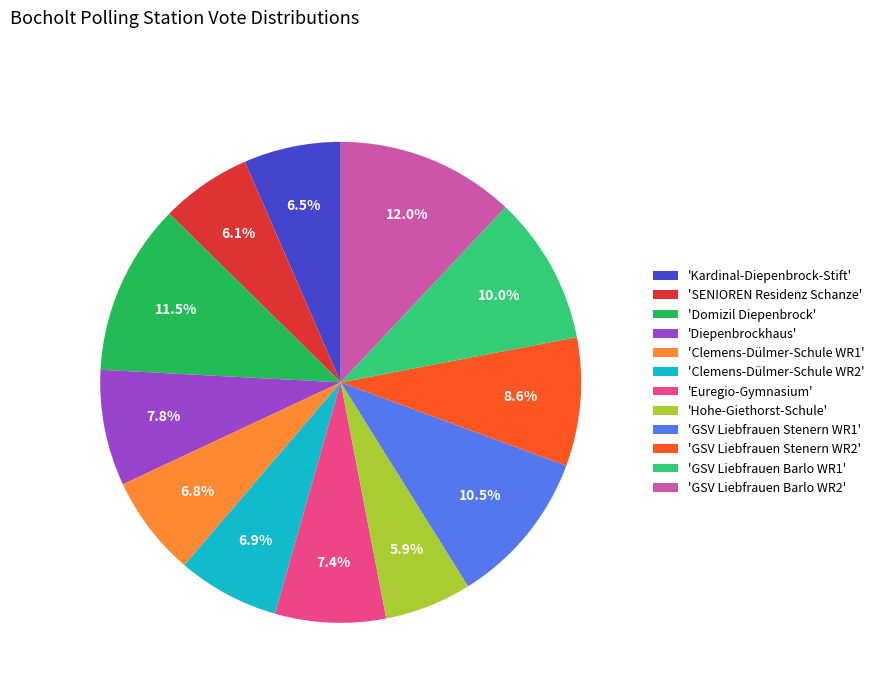

Is 'Clemens-Dülmer-Schule WR2' the majority of the pie?

No